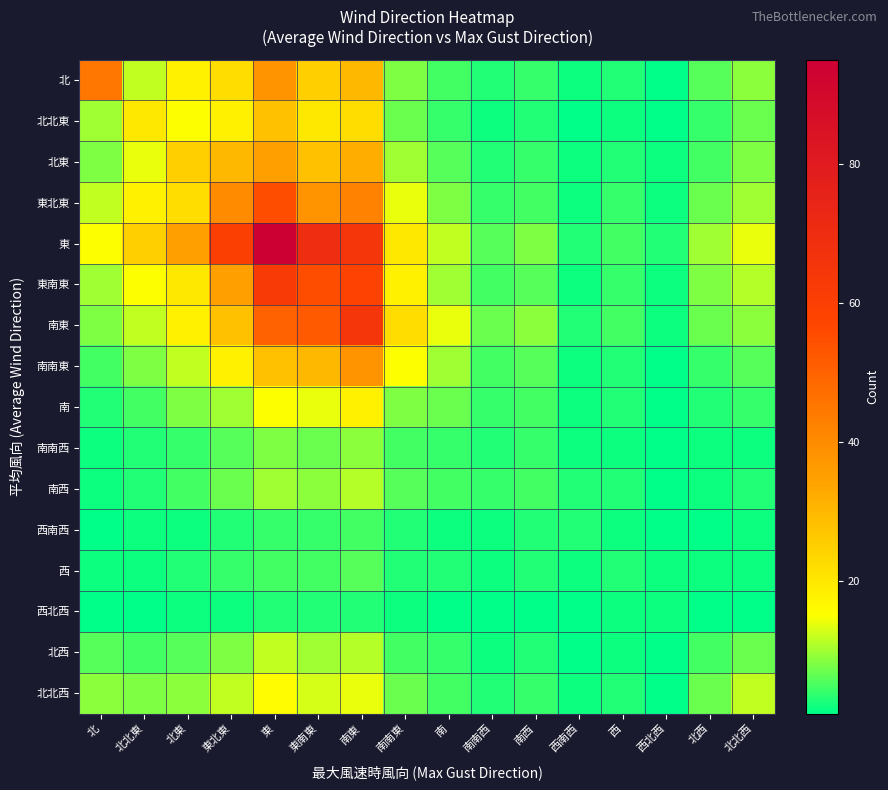

What is the spread (max minus min) of values at 北西?

9